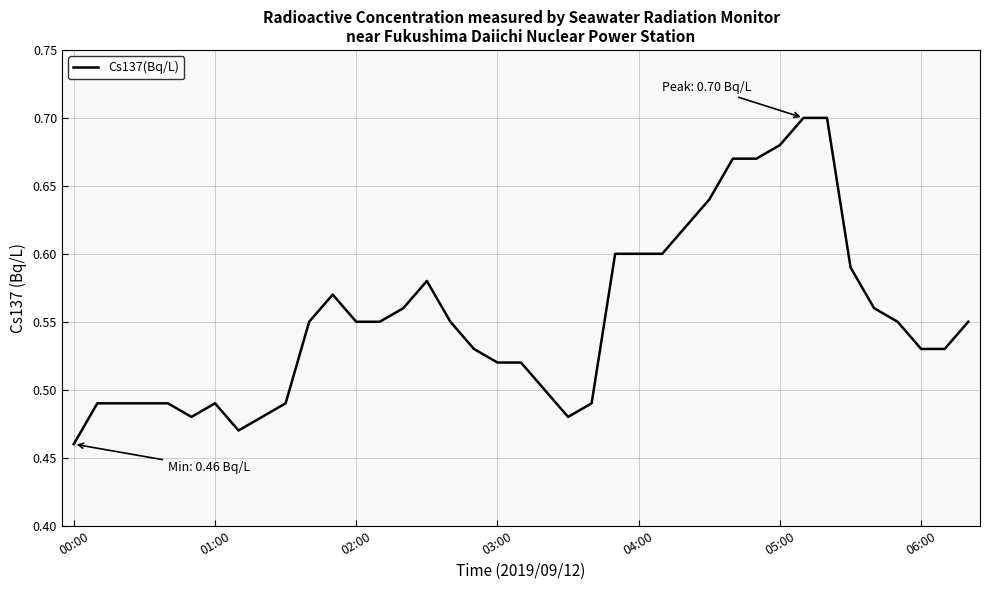

Where is the data nearest to the value 0?

00:00